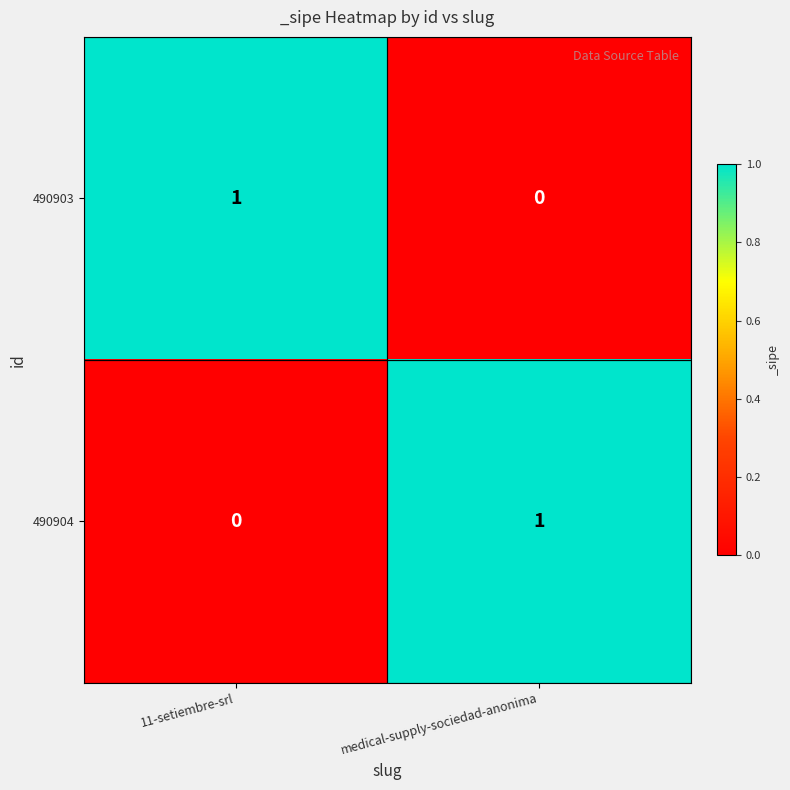

At which label does 490903 reach its minimum?

medical-supply-sociedad-anonima